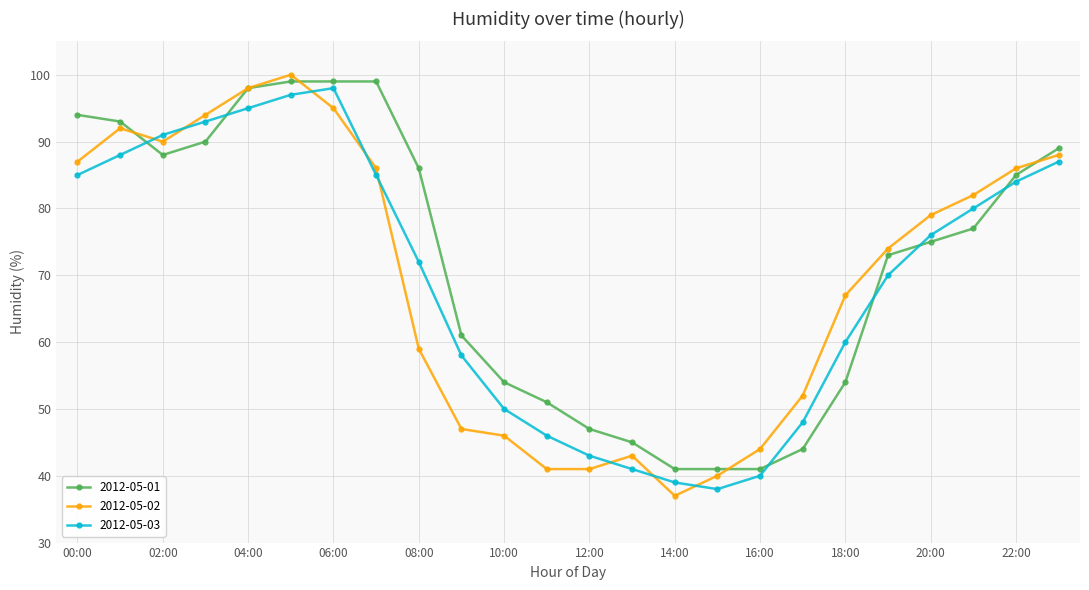

What is the lowest value of the 2012-05-01 series?

41